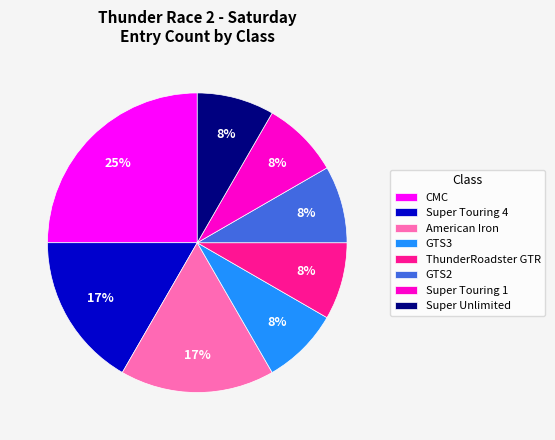

Count the number of slices in the pie.

8